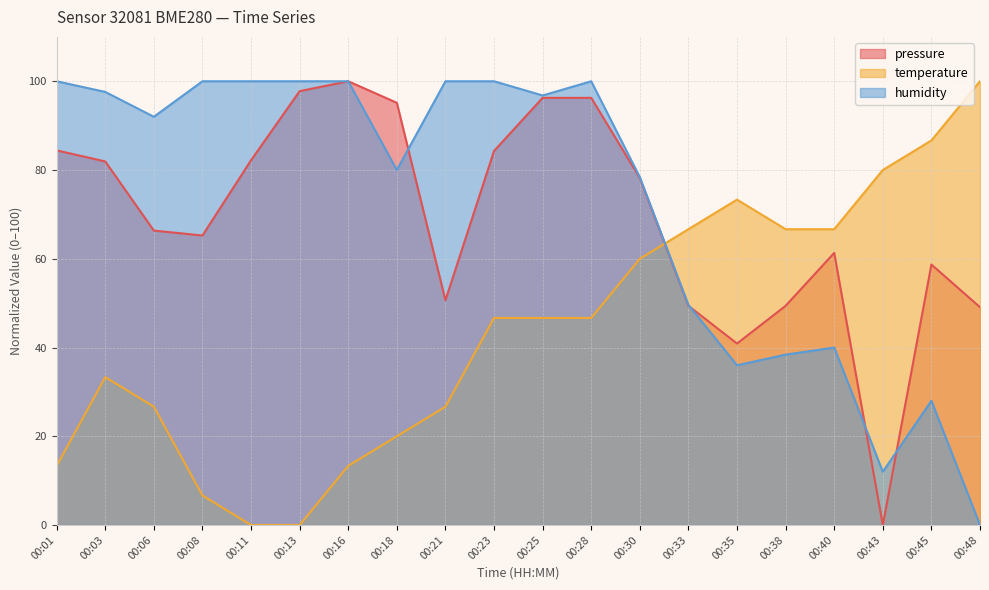

At 00:28, list the series in order from smallest to largest.

temperature, pressure, humidity